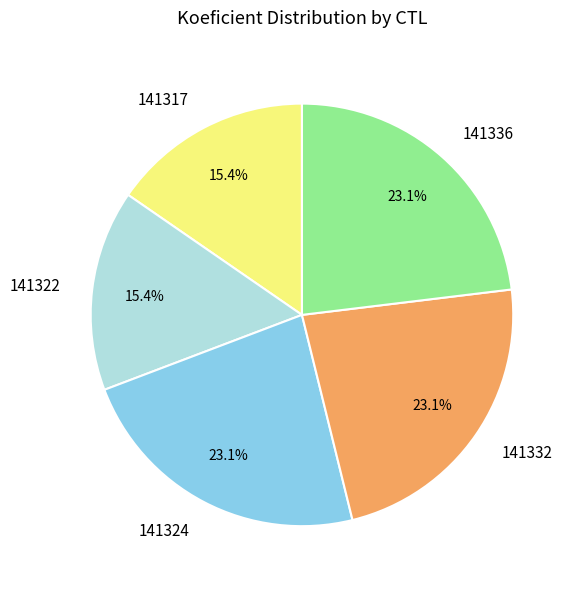

The 141317 slice represents 15% of the pie. True or false?

True